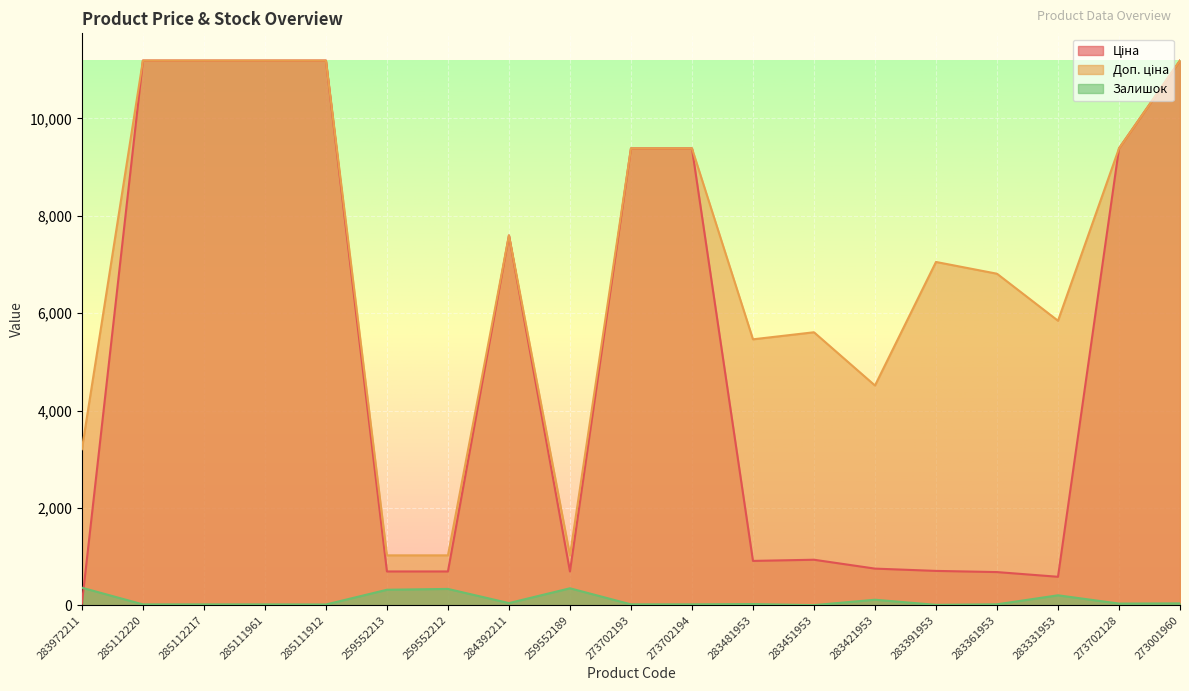

How many values in the Залишок series exceed 24?

9